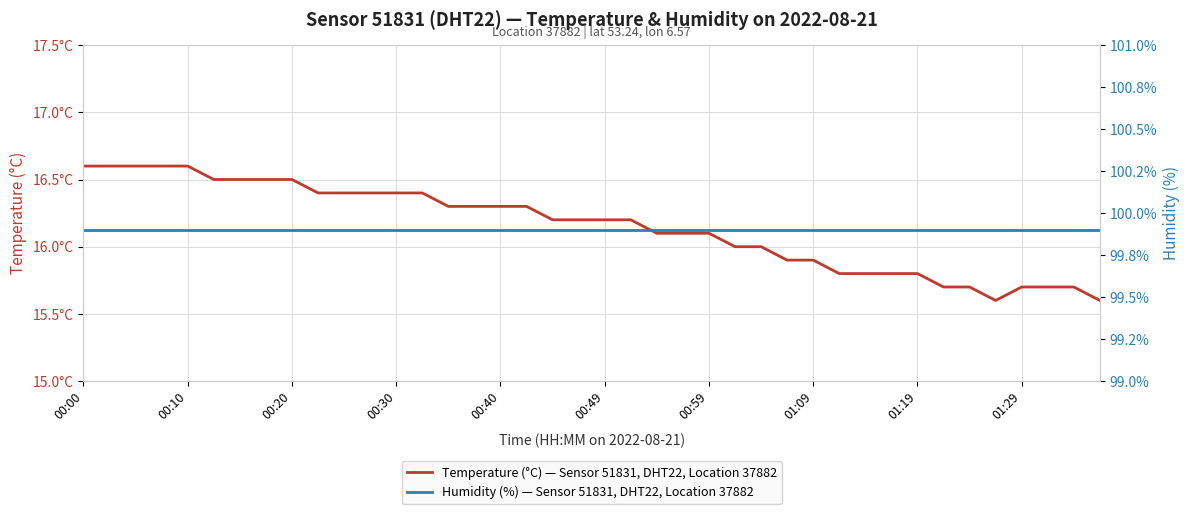

At how many categories does at least one series exceed 76?

40